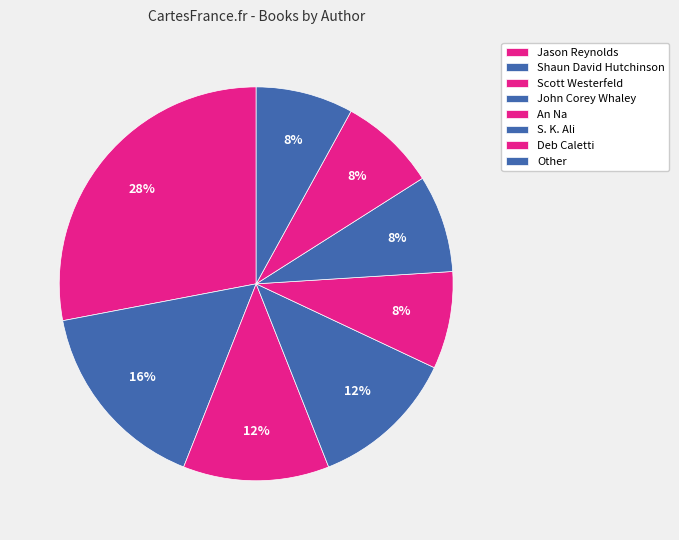

Count the number of slices in the pie.

8